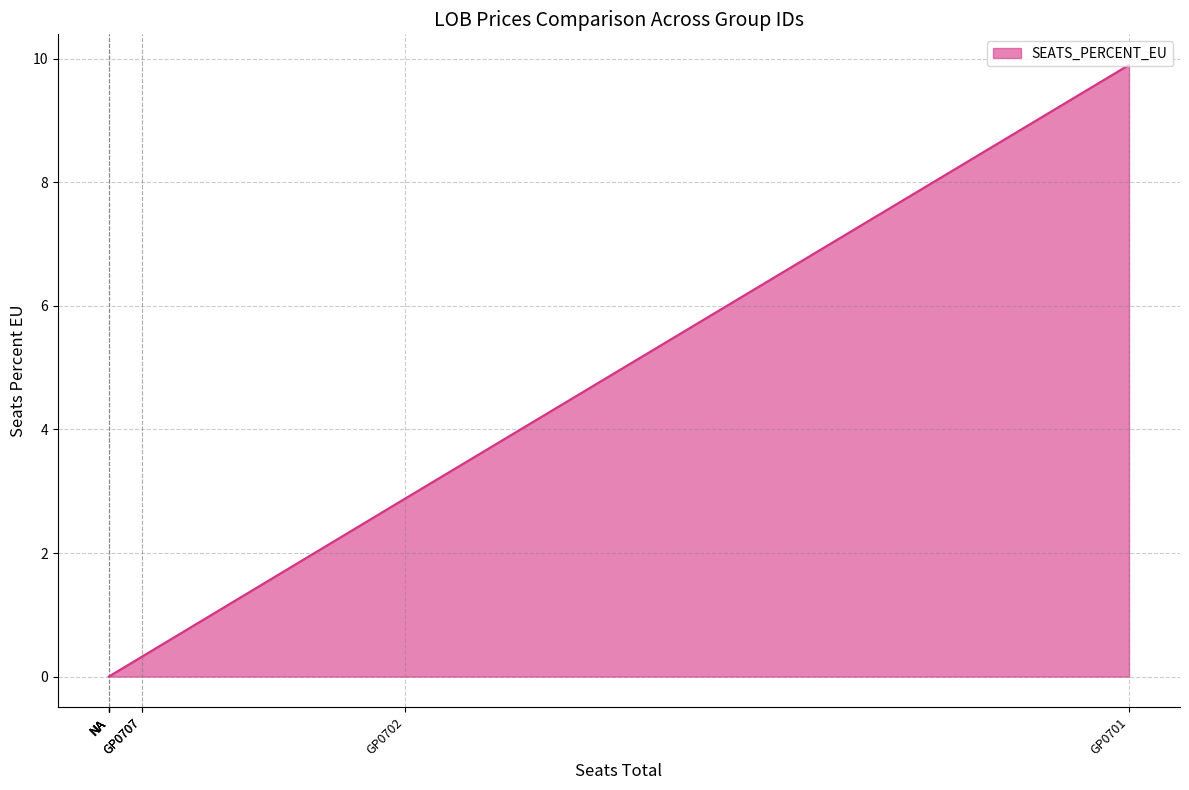

Read the value at GP0703.

0.3